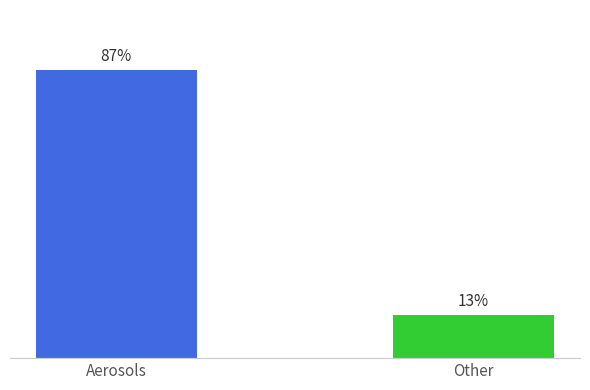

Rank the categories by value from highest to lowest.

Aerosols, Other